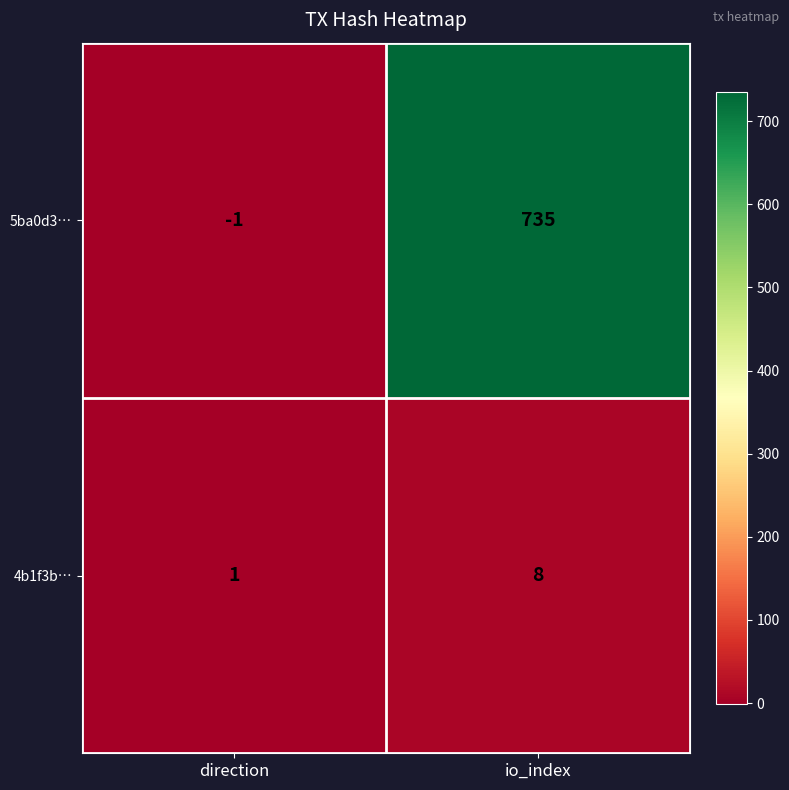

Reading left to right, transcribe all the data shown in this chart.

5ba0d3…: direction=-1	io_index=735
4b1f3b…: direction=1	io_index=8